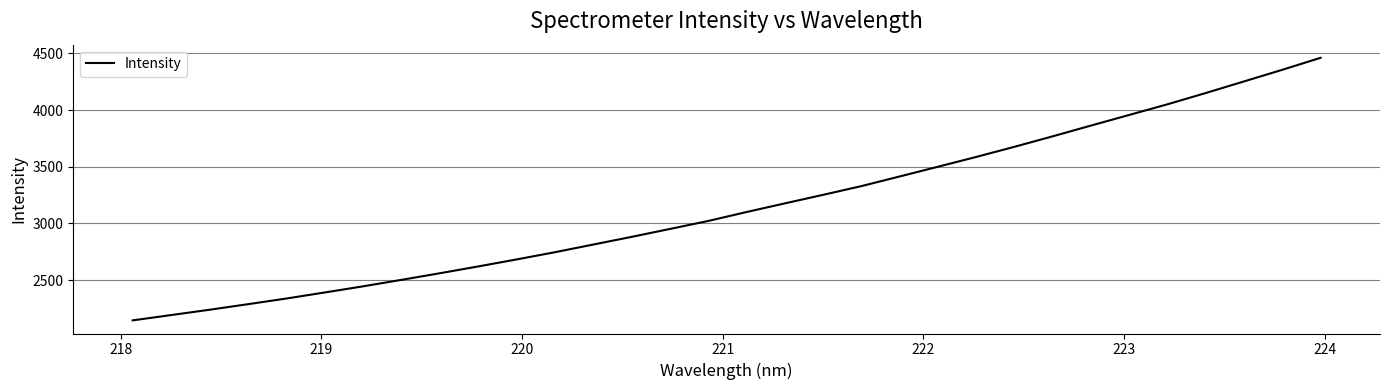

How many distinct data groups are displayed?

1